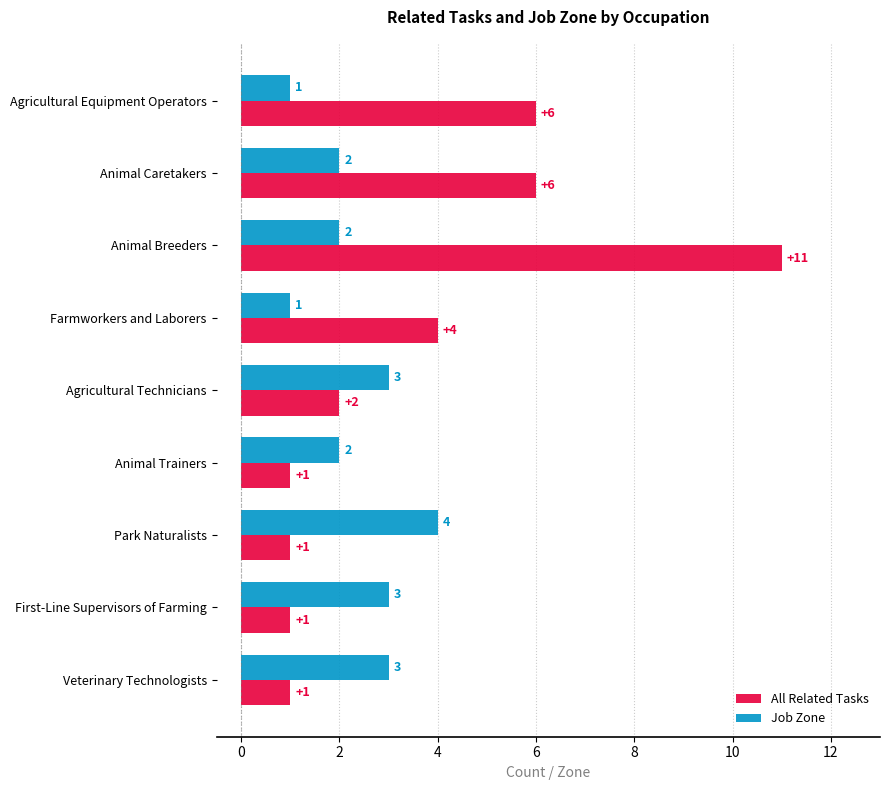

How many Job Zone values are between 2 and 3?

6